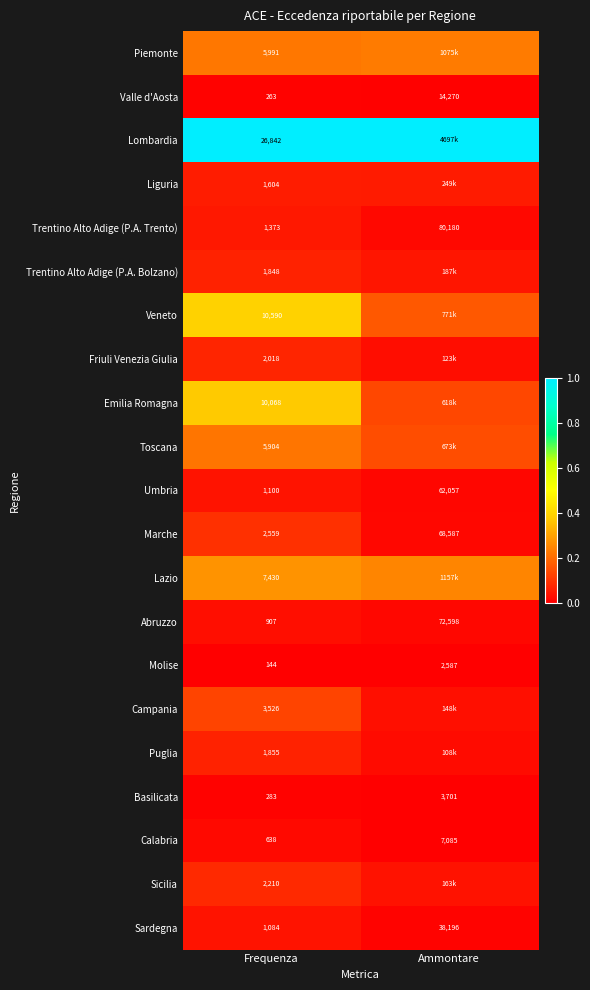

List the labels in order of Trentino Alto Adige (P.A. Trento) value, smallest first.

Frequenza, Ammontare